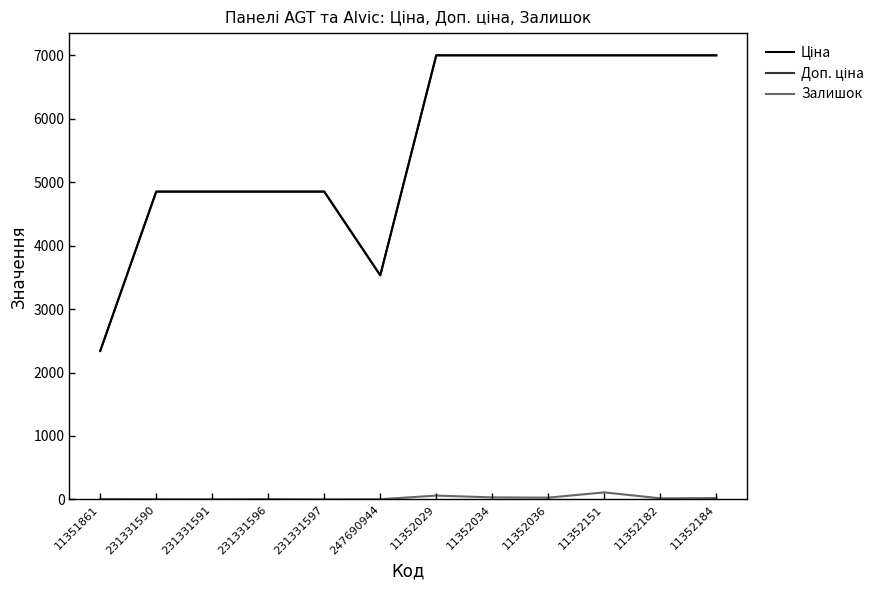

At which category does Ціна reach its first local valley?

247690944